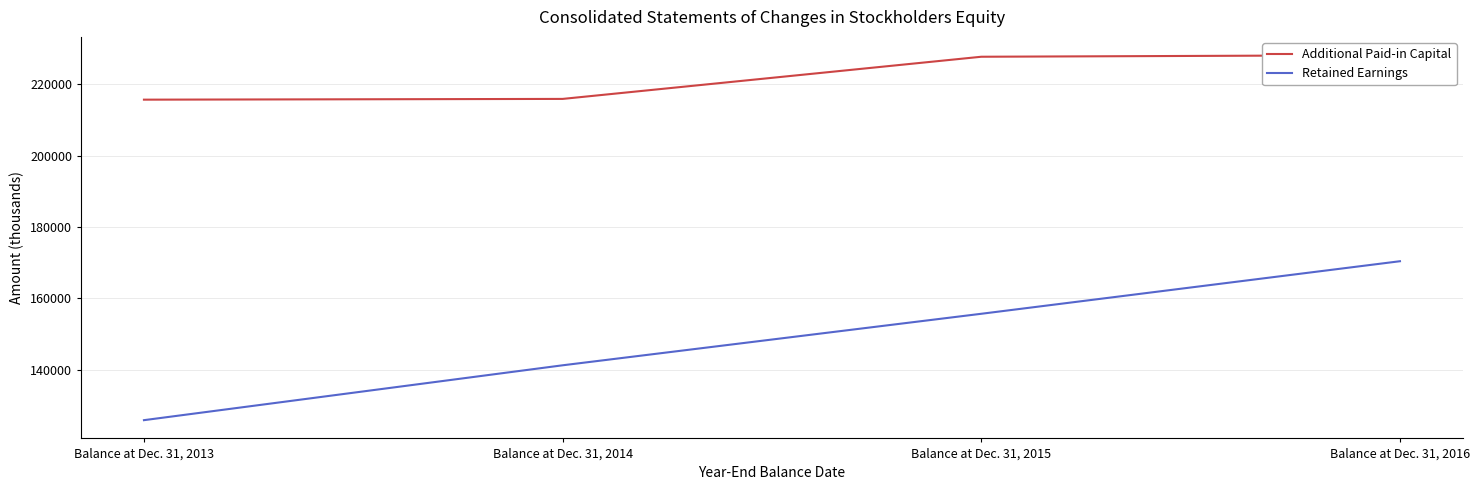

What are all the series names shown in the legend?

Additional Paid-in Capital, Retained Earnings